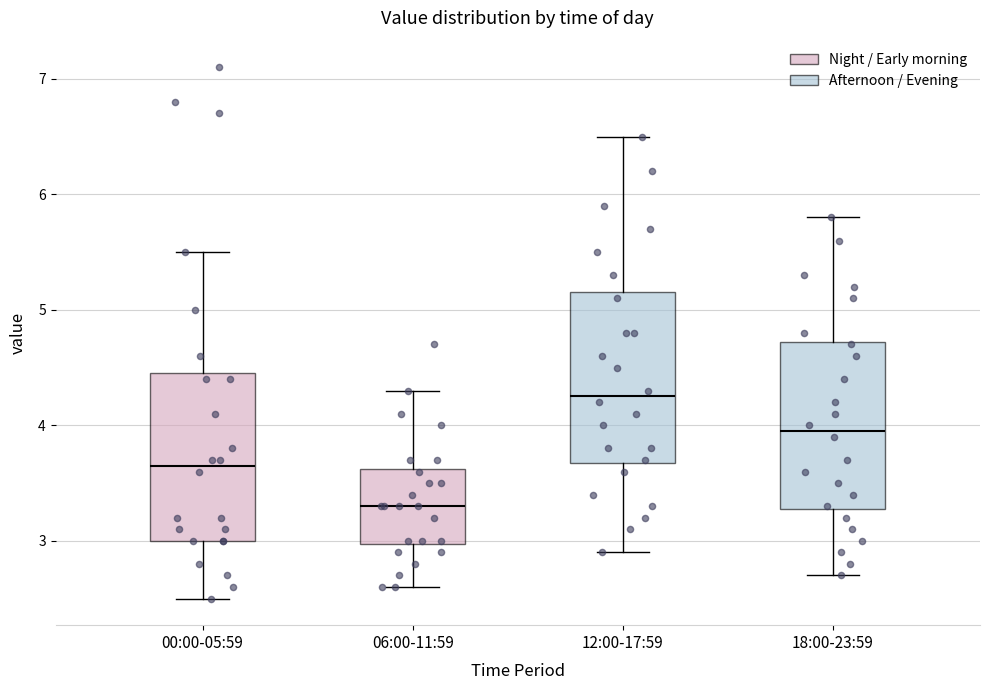

Which box's median line is the highest?

12:00-17:59